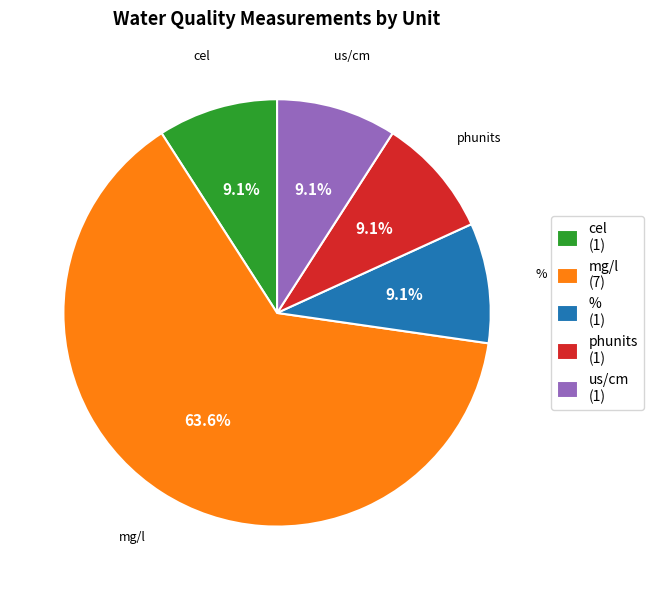

Do % and us/cm together represent more than half of the pie?

No